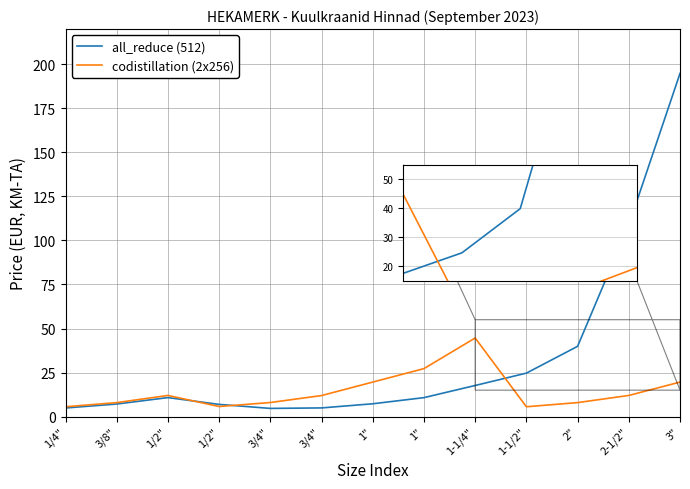

At which category does all_reduce (512) reach its first local peak?

1/2"